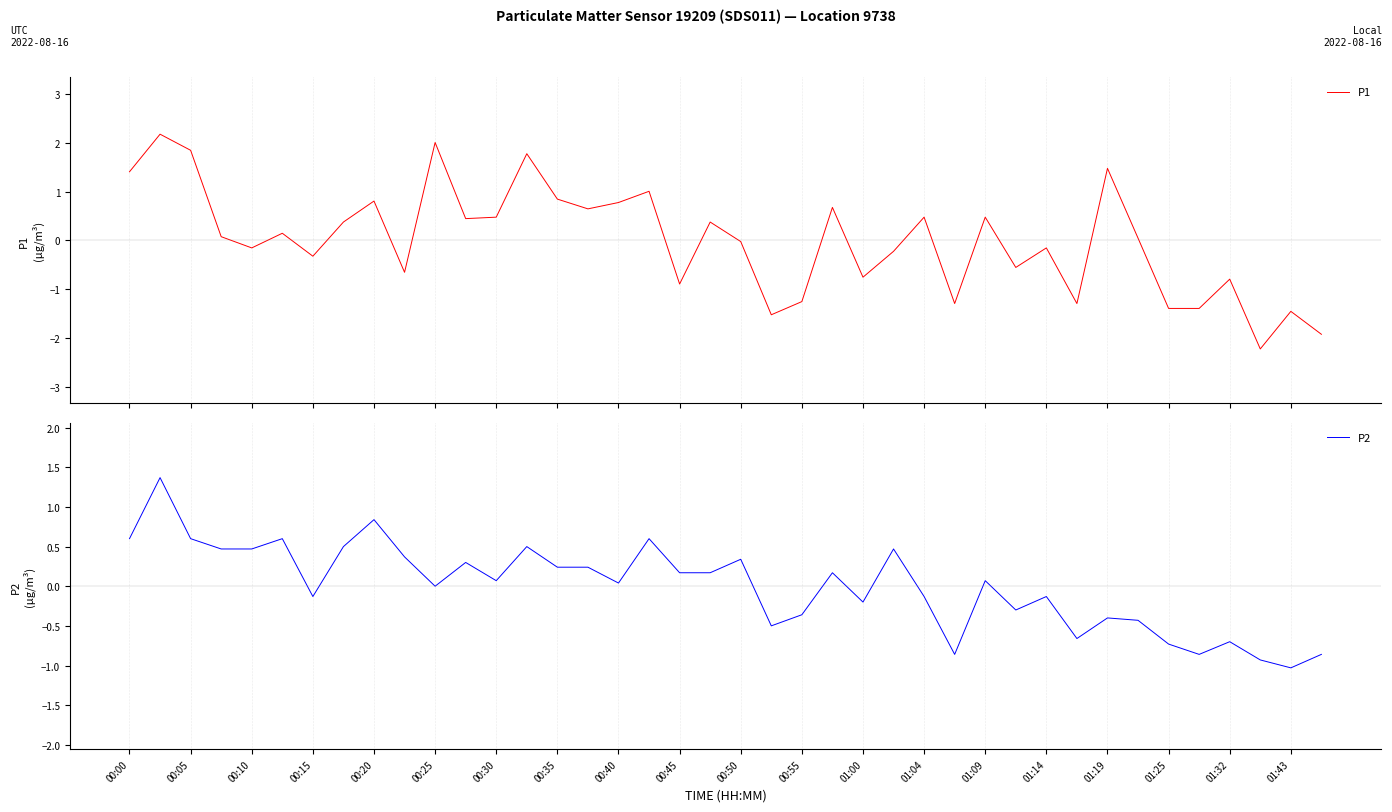

Reading left to right, list all the values displayed in this chart.

P1: 1.4	2.2	1.8	0.1	-0.2	0.1	-0.3	0.4	0.8	-0.7	2.0	0.4	0.5	1.8	0.8	0.6	0.8	1.0	-0.9	0.4	-0.0	-1.5	-1.3	0.7	-0.8	-0.2	0.5	-1.3	0.5	-0.6	-0.2	-1.3	1.5	0.0	-1.4	-1.4	-0.8	-2.2	-1.5	-1.9
P2: 0.6	1.4	0.6	0.5	0.5	0.6	-0.1	0.5	0.8	0.4	0.0	0.3	0.1	0.5	0.2	0.2	0.0	0.6	0.2	0.2	0.3	-0.5	-0.4	0.2	-0.2	0.5	-0.1	-0.9	0.1	-0.3	-0.1	-0.7	-0.4	-0.4	-0.7	-0.9	-0.7	-0.9	-1.0	-0.9